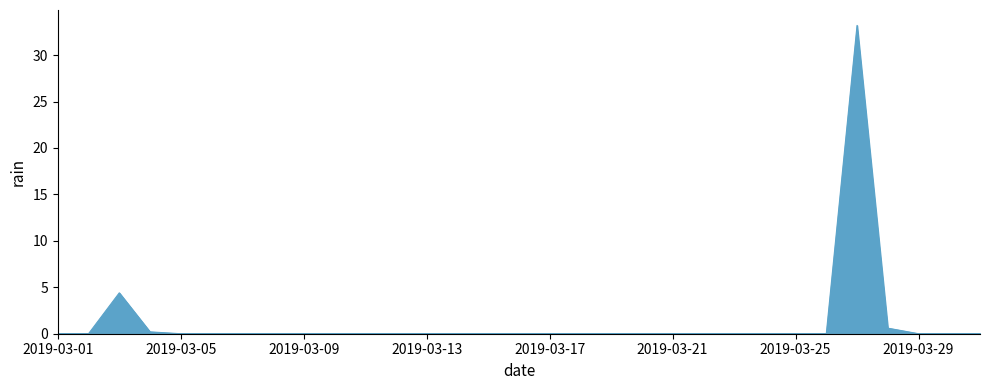

What is the difference between the maximum and minimum values?

33.2